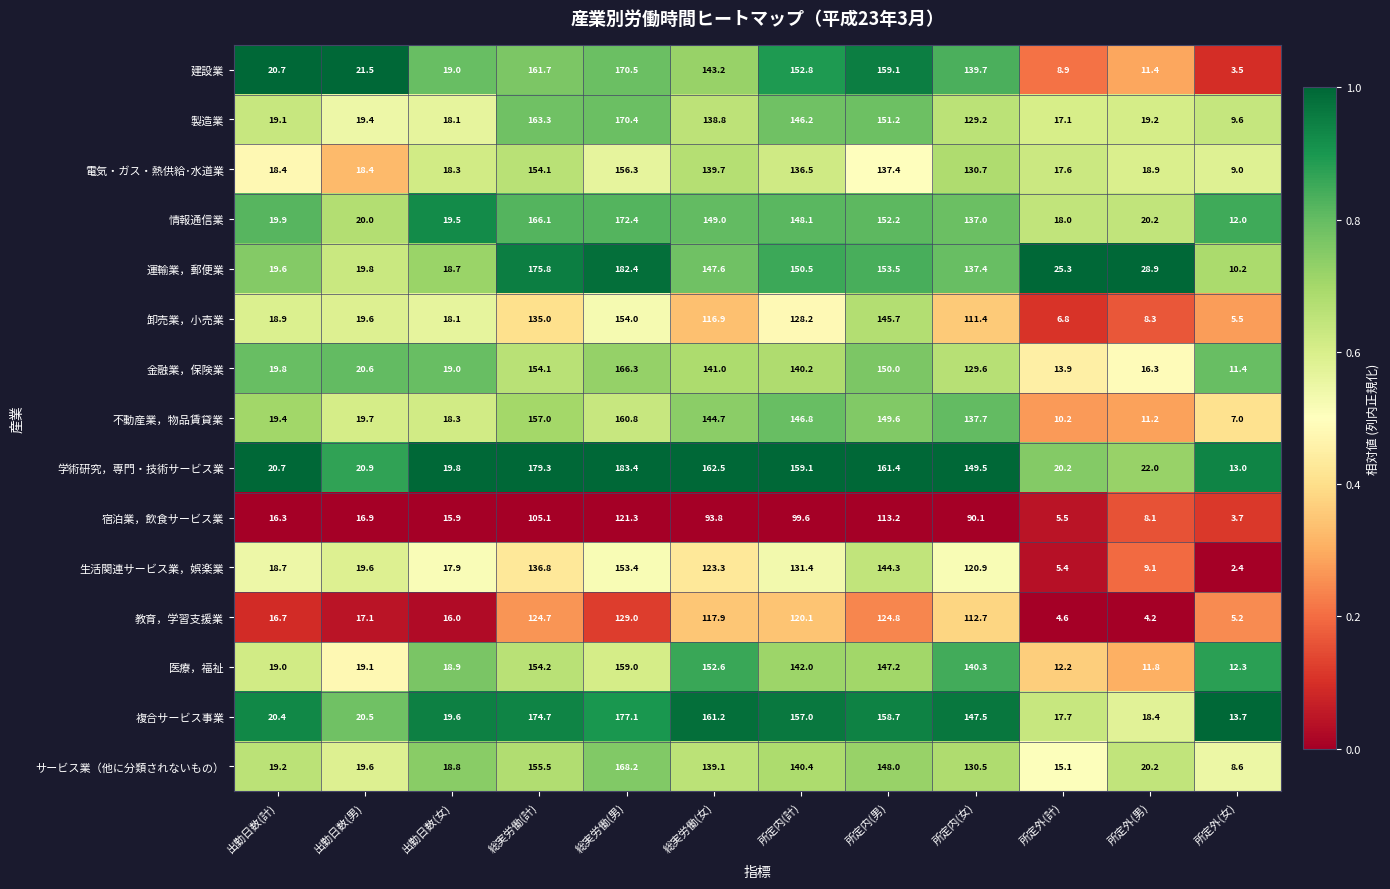

Which series has the largest range (max minus min)?

運輸業，郵便業